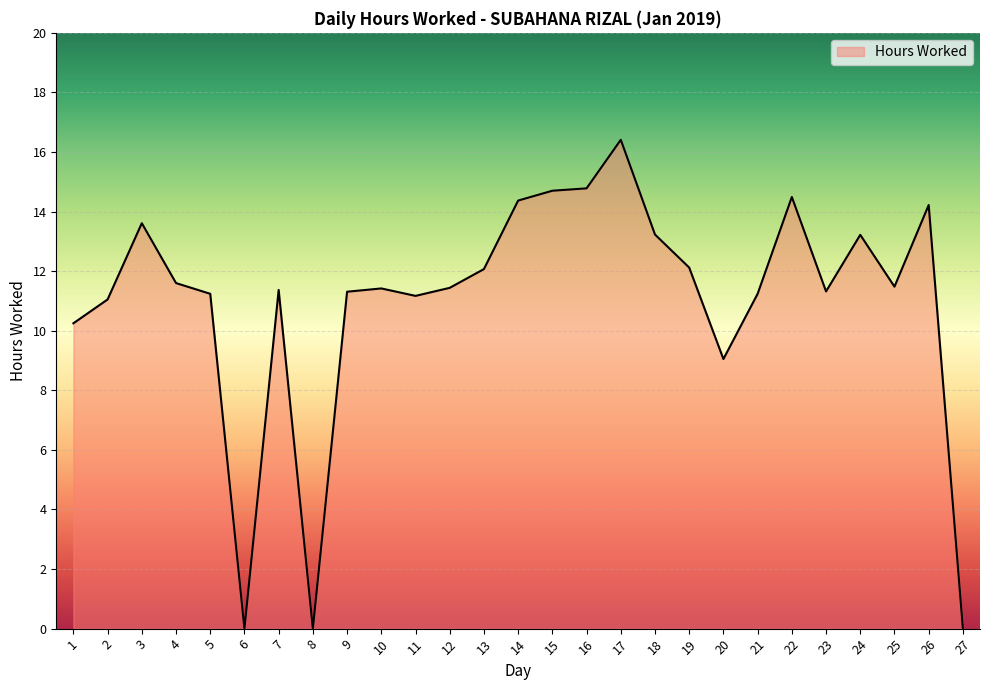

What is the difference between the maximum and minimum values?

16.4